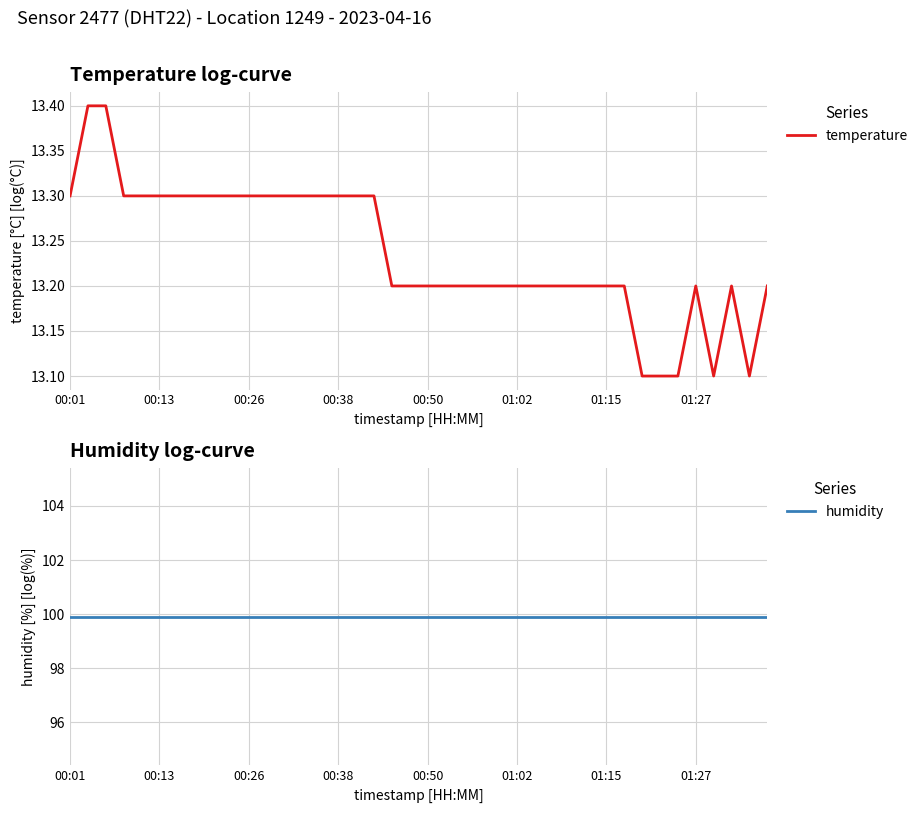

Is it true that temperature equals 13.2 at 01:27?

True